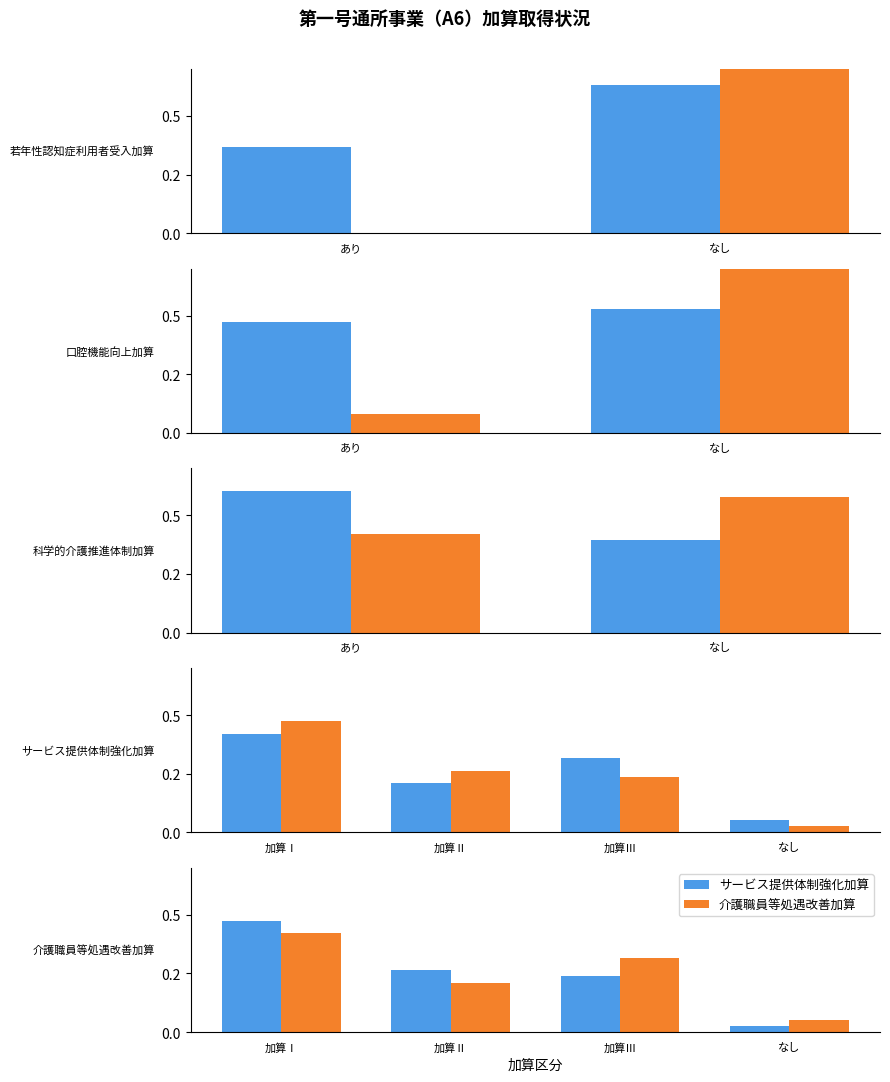

Are the bars horizontal?

No